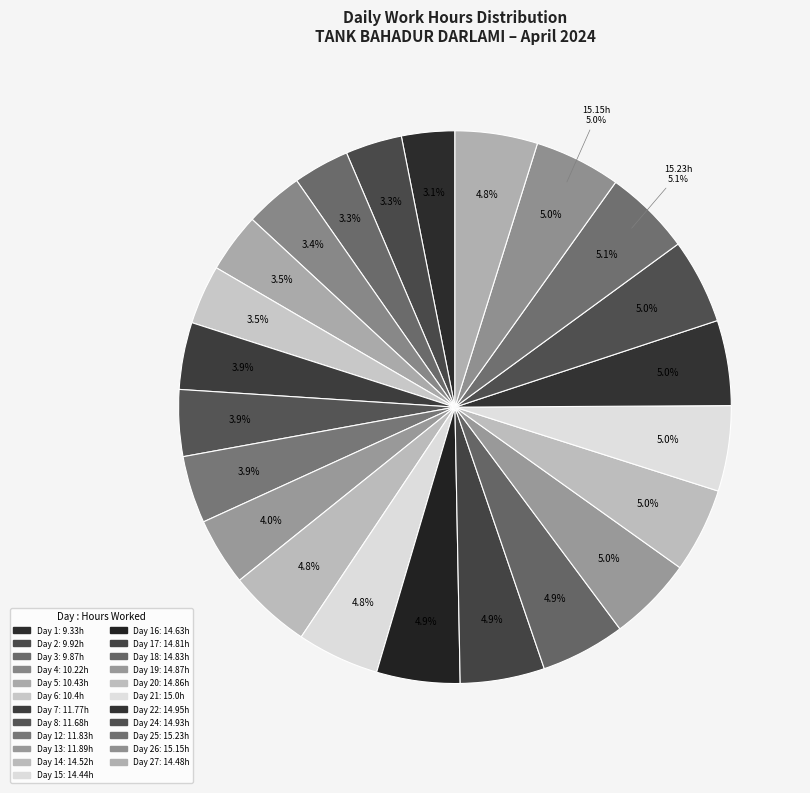

Is there a majority slice in this chart?

No